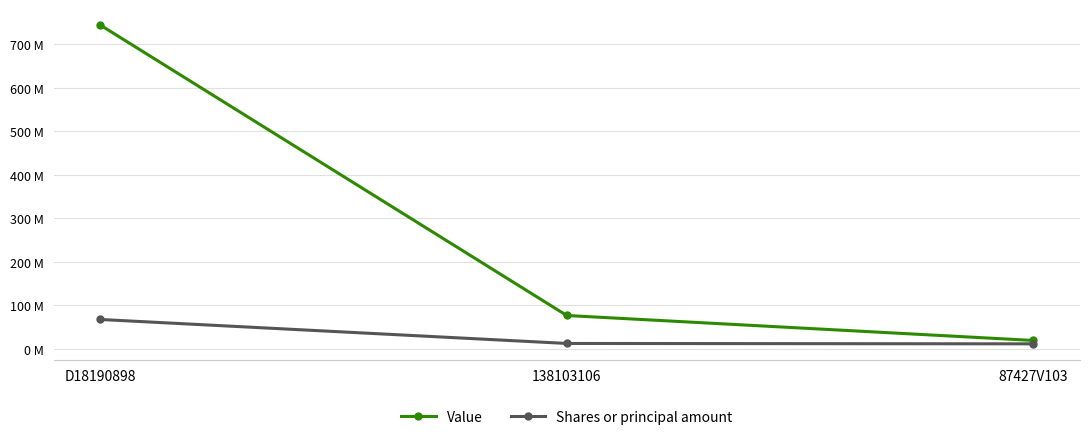

What is the greatest value displayed?

744503619